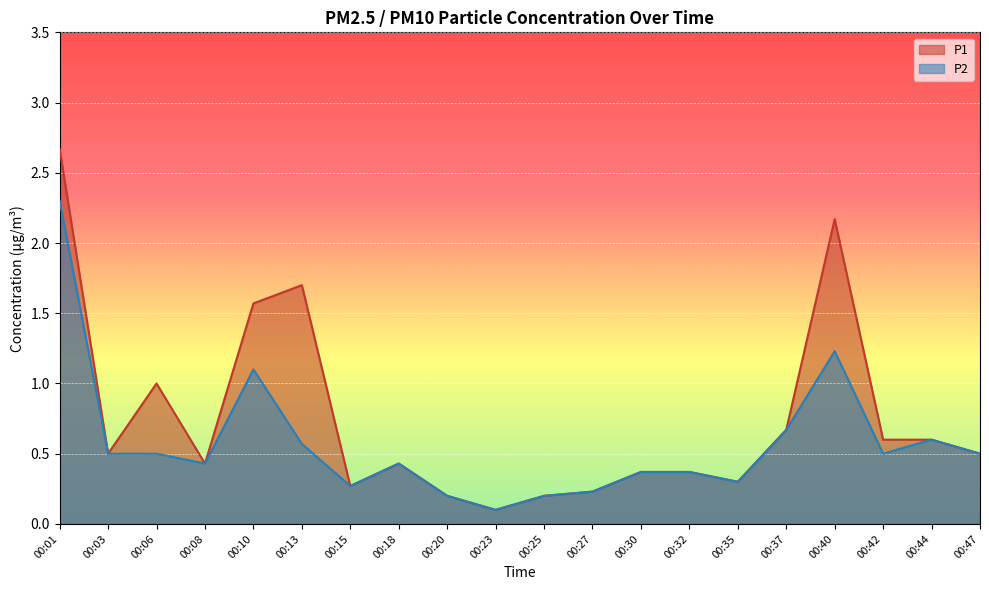

True or false: P2 has a value of 0.8 at 00:13.

False